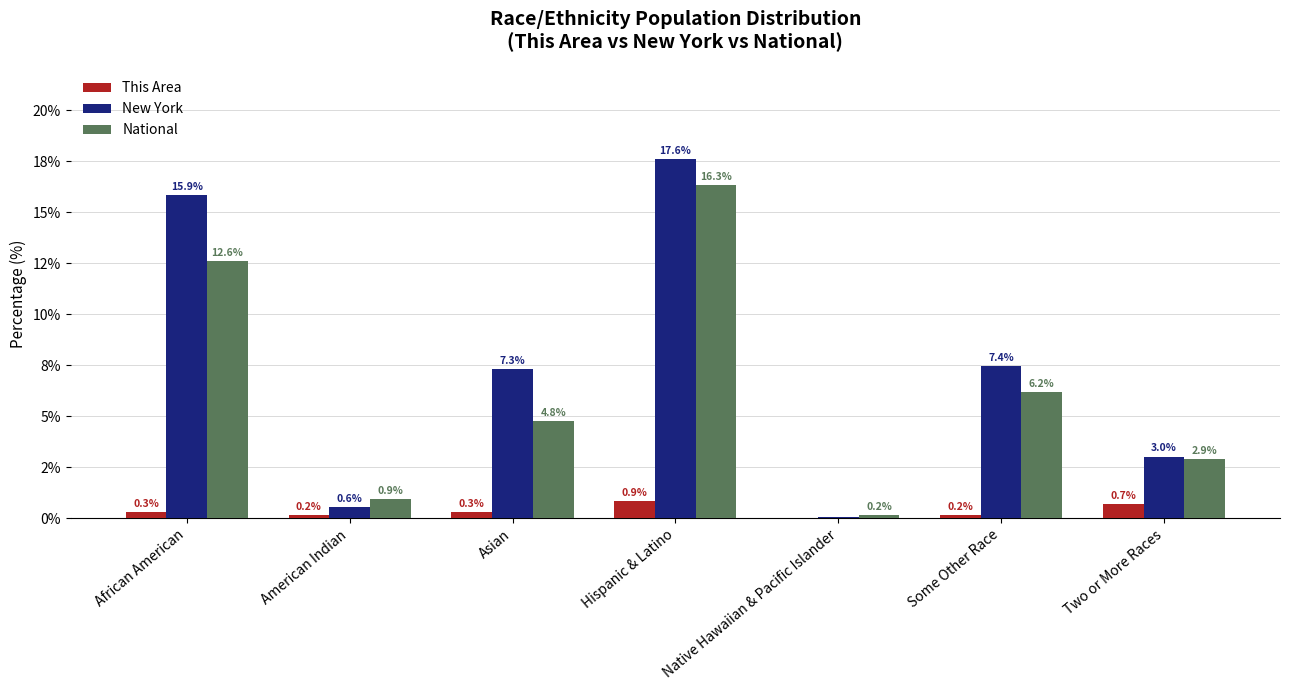

Does the chart contain stacked bars?

No